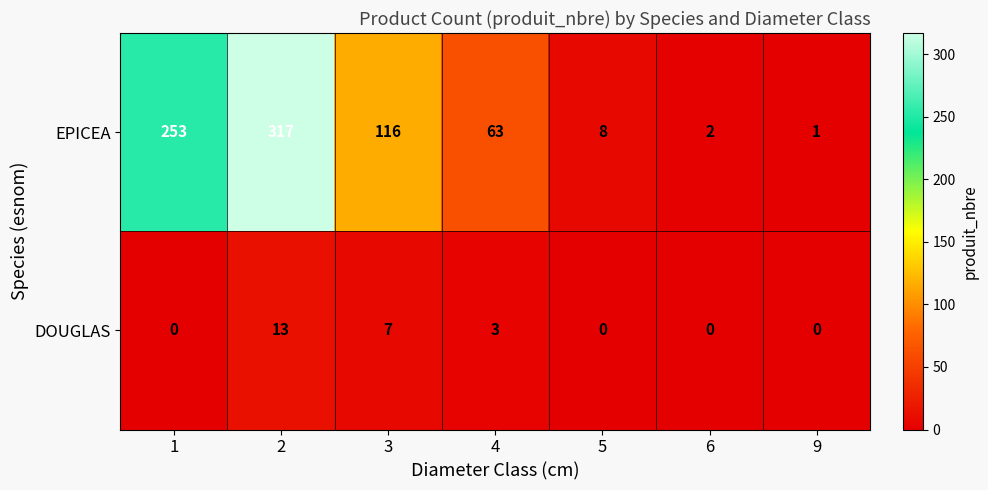

At which label is EPICEA closest to 159?

3